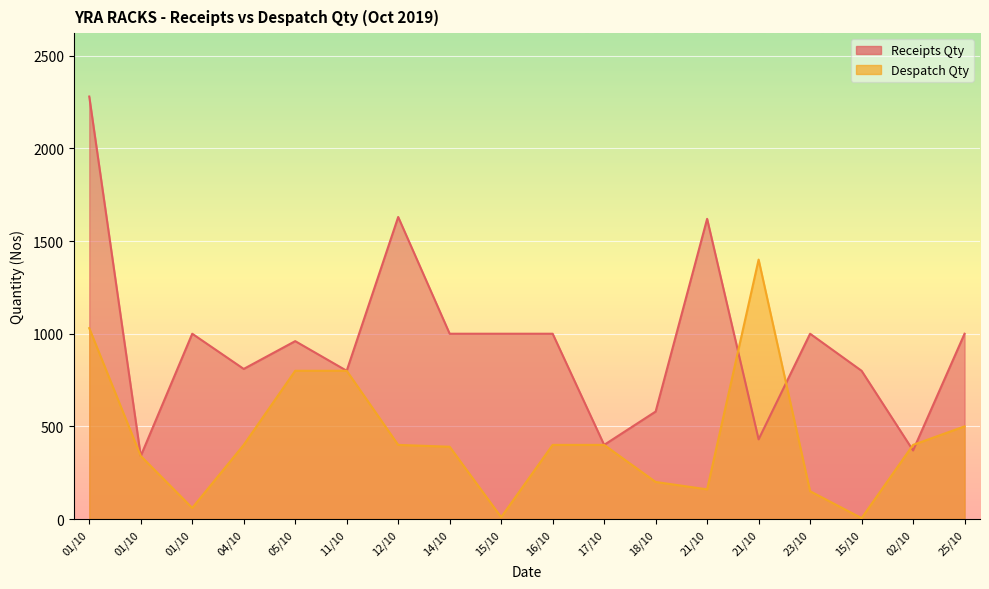

In Receipts Qty, how many points are higher than both neighbors (excluding endpoints)?

5